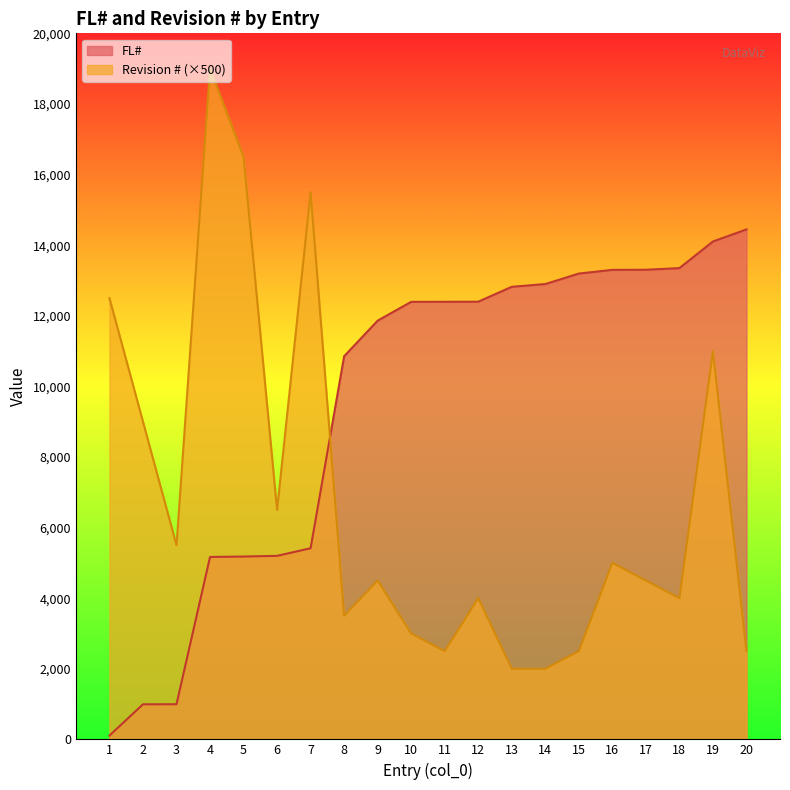

Reading left to right, list all the values displayed in this chart.

FL#: 107	993	995	5167	5179	5198	5414	10853	11861	12394	12396	12398	12820	12898	13195	13300	13303	13349	14104	14445
Revision #: 12500	9000	5500	19000	16500	6500	15500	3500	4500	3000	2500	4000	2000	2000	2500	5000	4500	4000	11000	2500